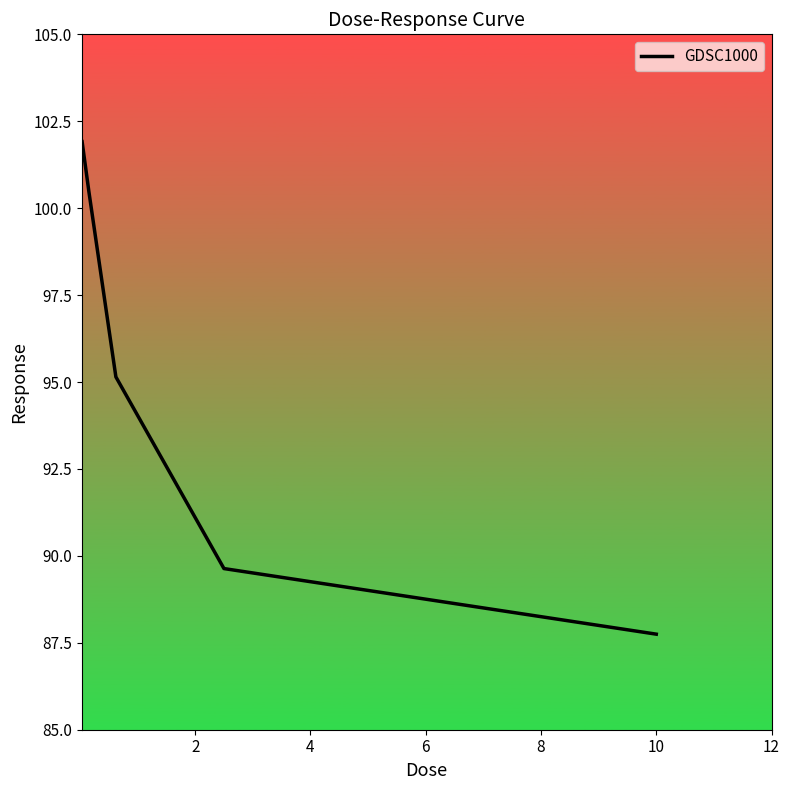

How many values are below 95?

2